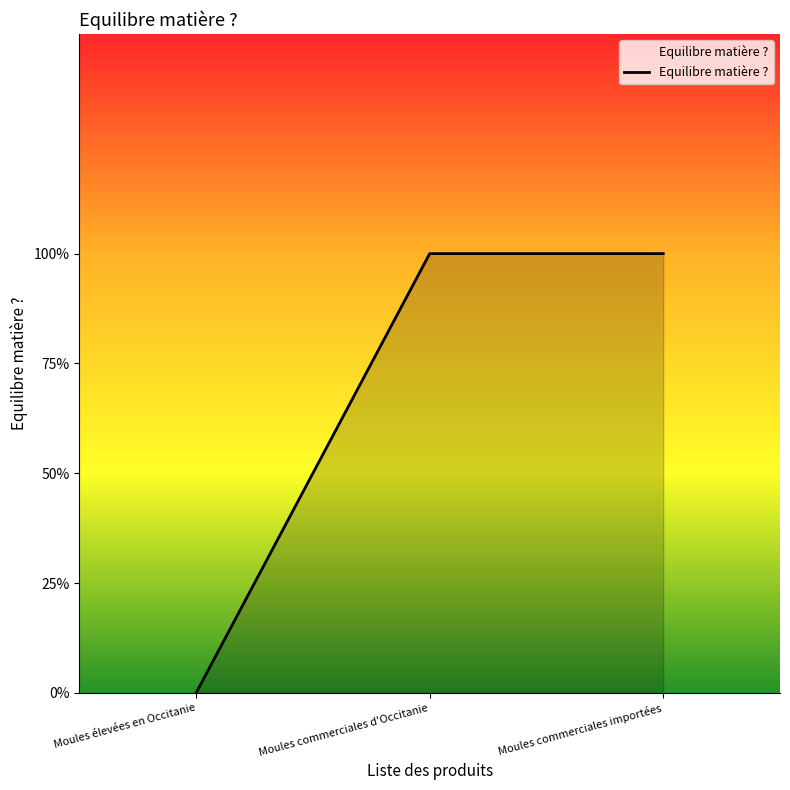

What is the label of the 3rd point from the left?

Moules commerciales importées